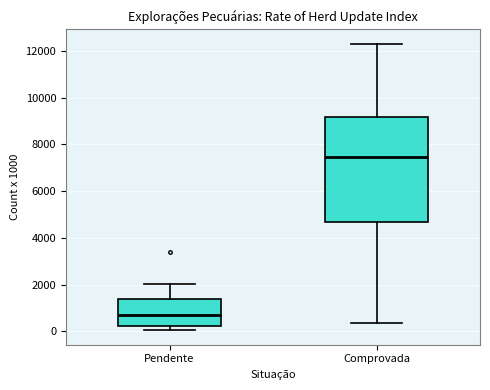

Which box is the tallest, from its lower edge to its upper edge?

Comprovada